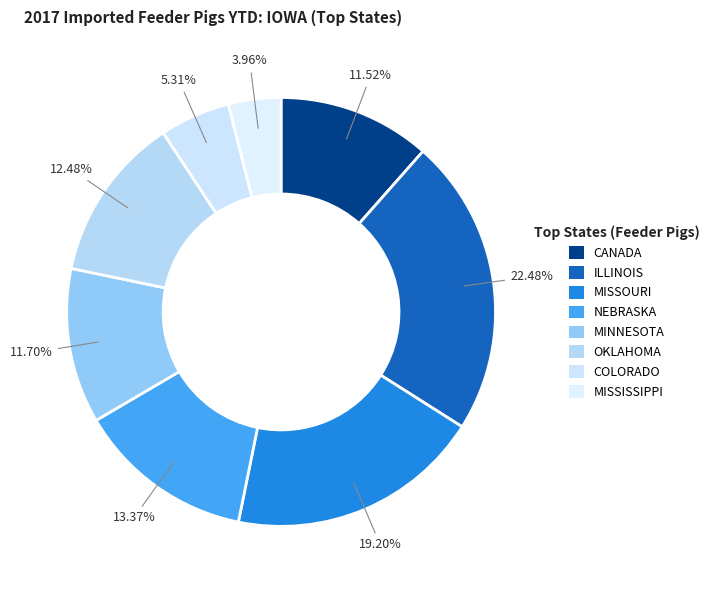

The MINNESOTA slice represents 18% of the pie. True or false?

False